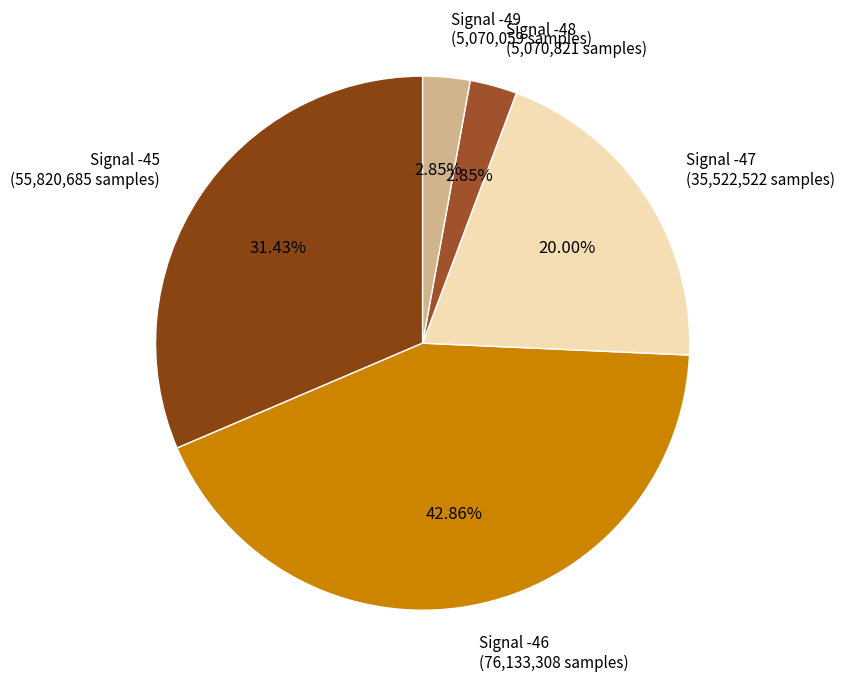

To the nearest percent, what percentage of the pie is Signal -46?

43%